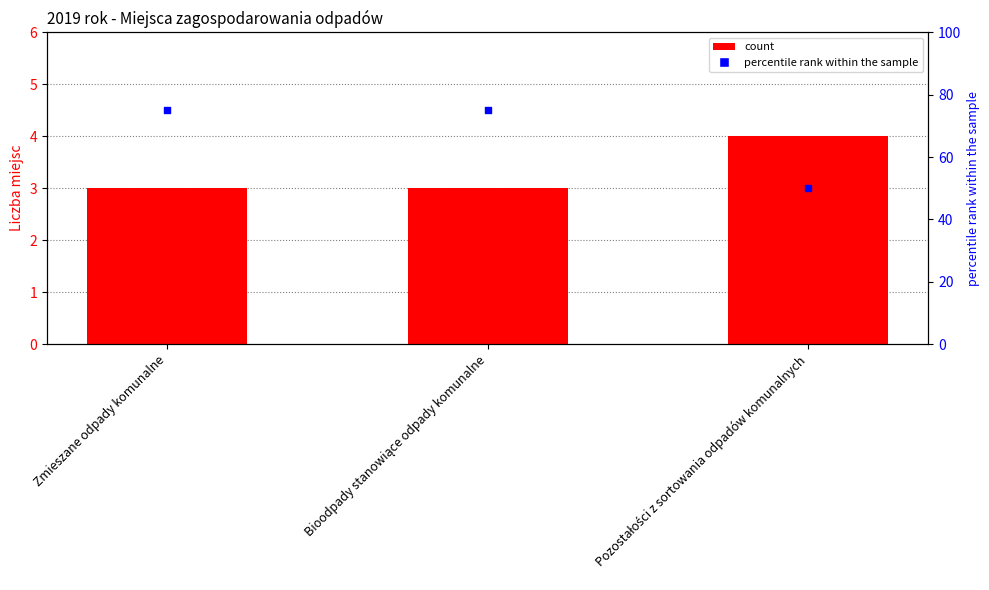

Which series contains the lowest Y value?

count